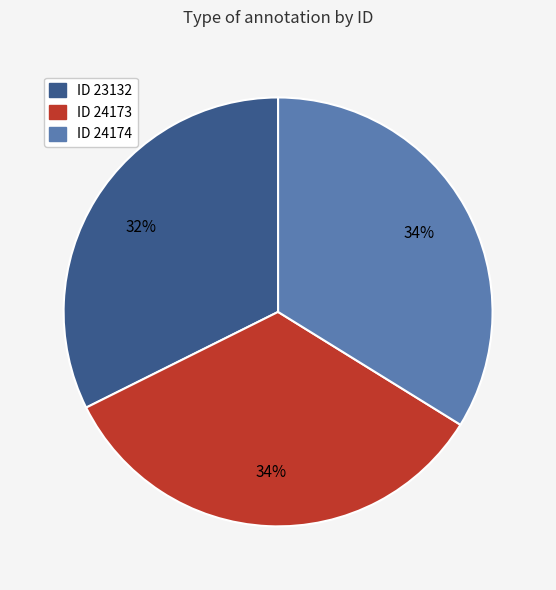

Which has a higher value, ID 24174 or ID 23132?

ID 24174